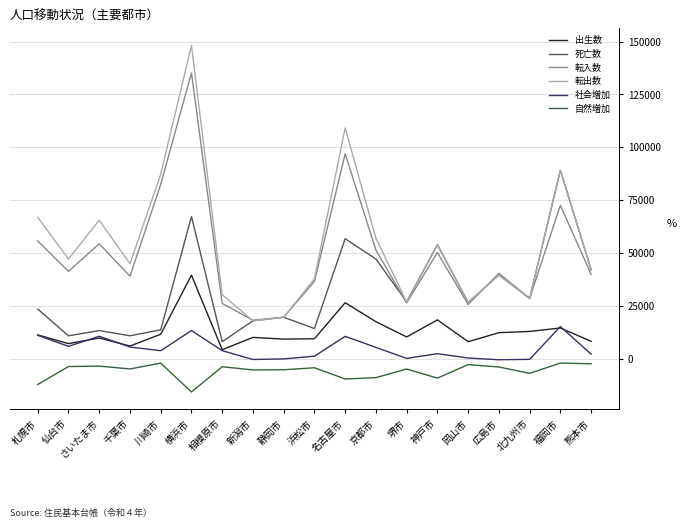

What is the total value across all series at 横浜市?

387630